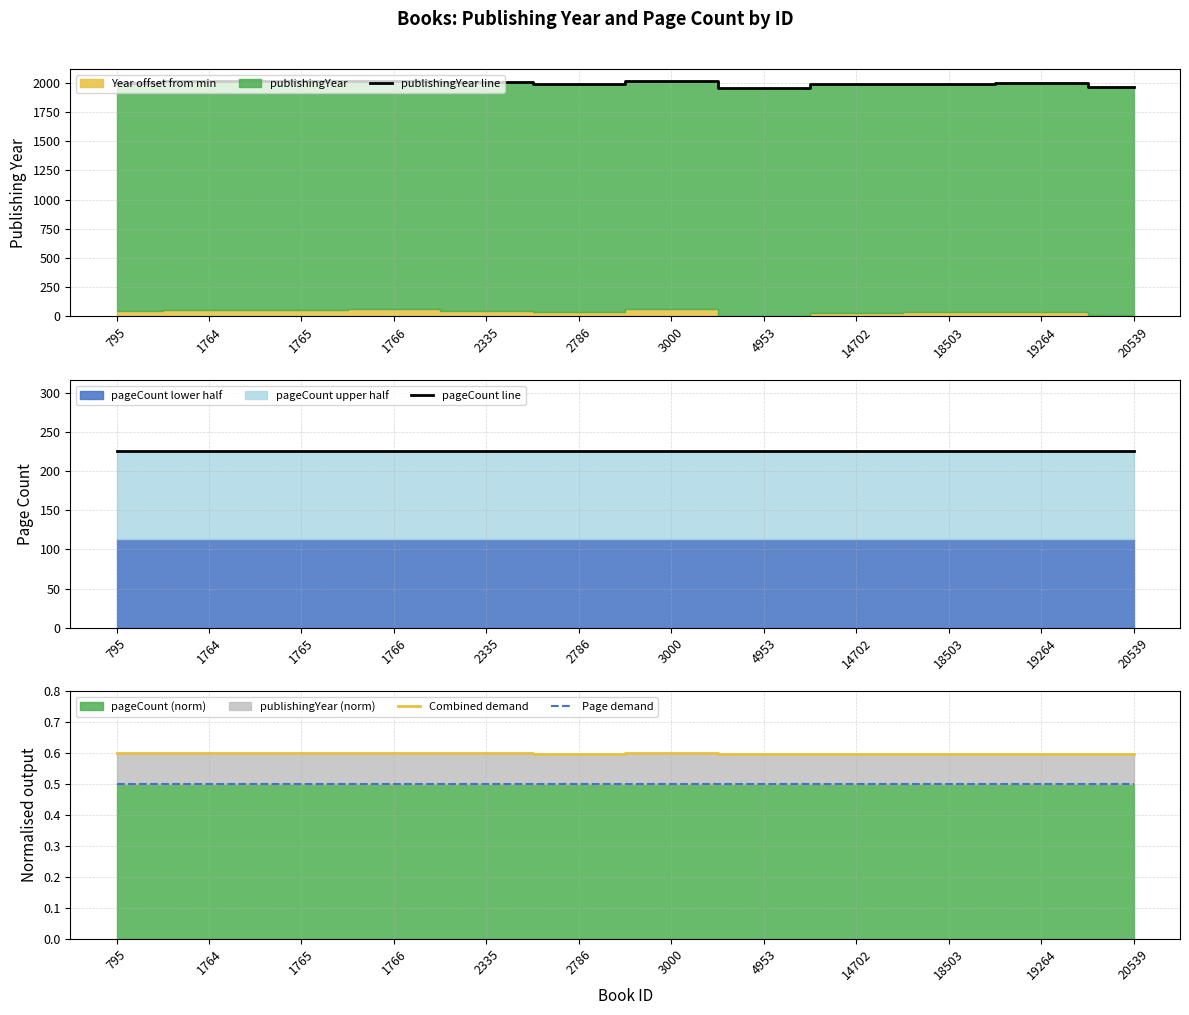

Is it true that publishingYear line equals 2013.0 at 1766?

True